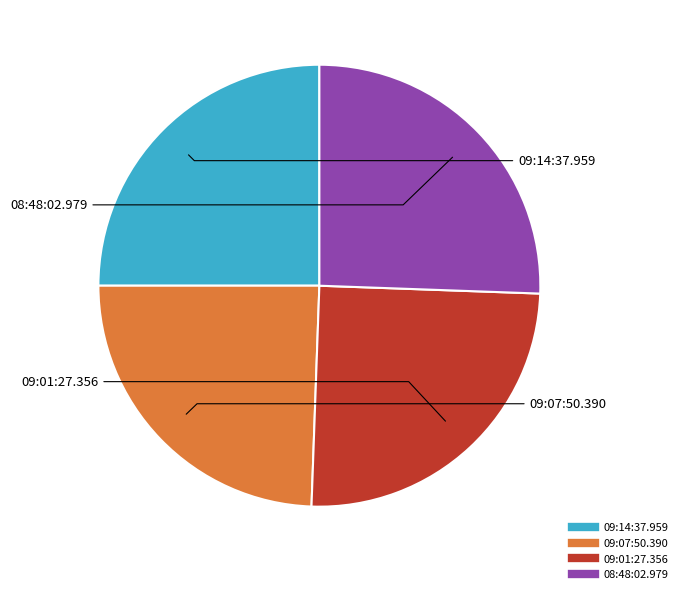

Is the sum of 08:48:02.979 and 09:14:37.959 greater than half?

Yes